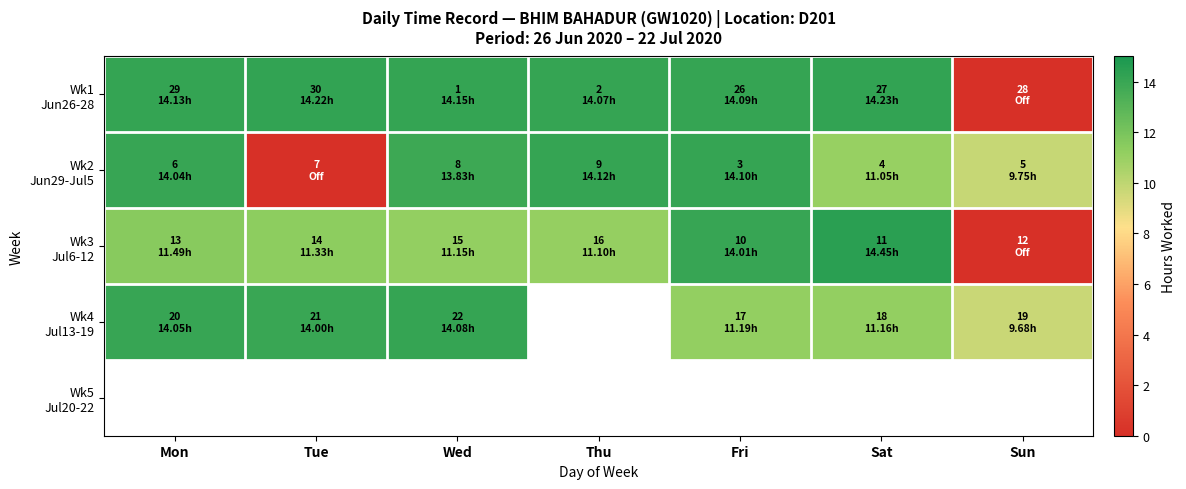

Which category has the highest value across all series?

Sat